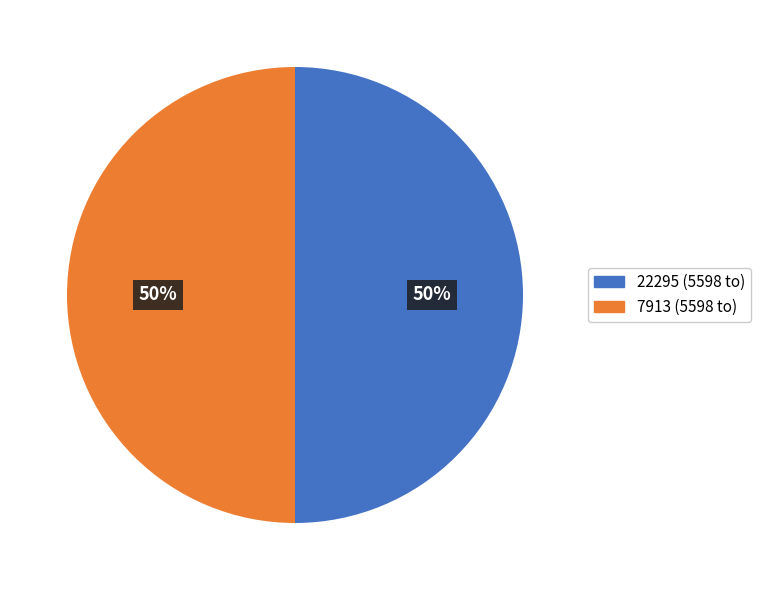

To the nearest percent, what is the average slice percentage?

50%